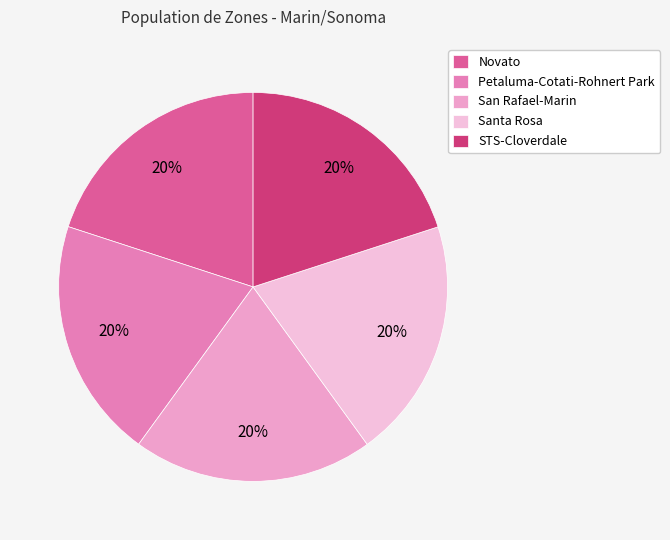

How many segments does this pie chart have?

5